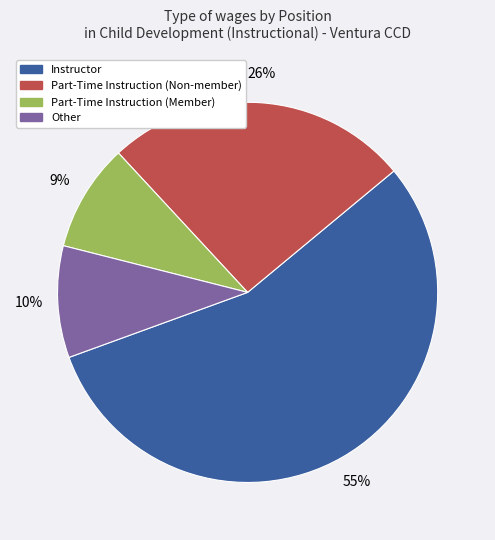

Count the number of slices in the pie.

4